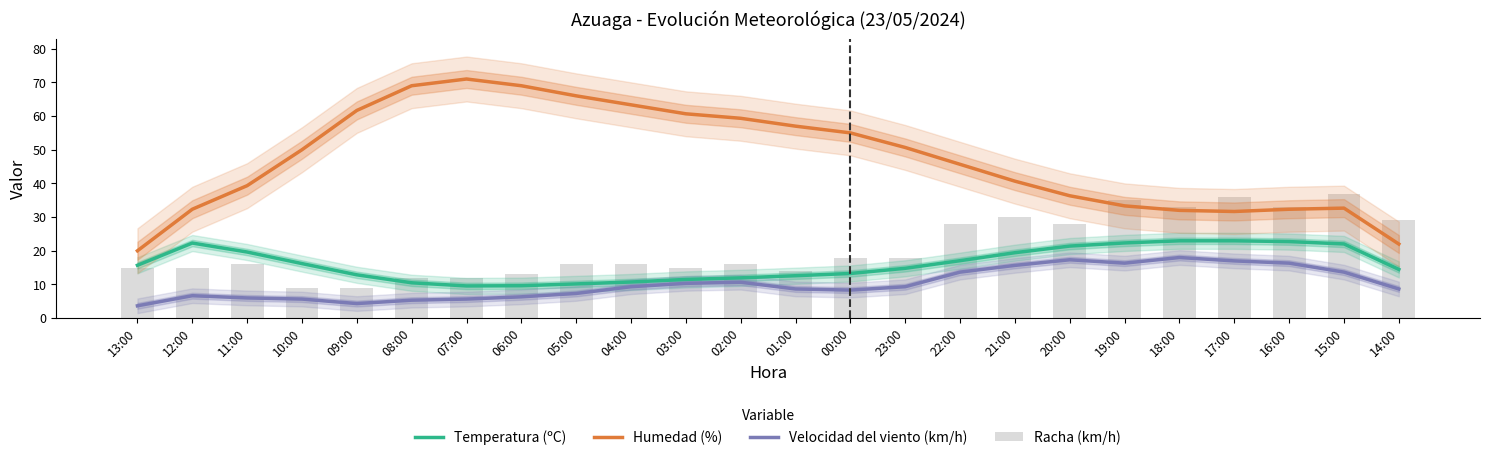

Is it true that Humedad (%) equals 39.6 at 03:00?

False